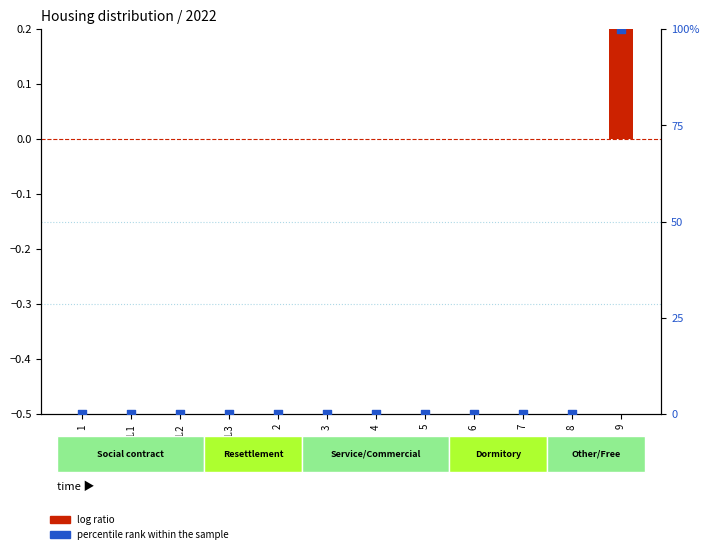

Is the value of log ratio at 1 greater than the value of percentile rank within the sample at 7?

No